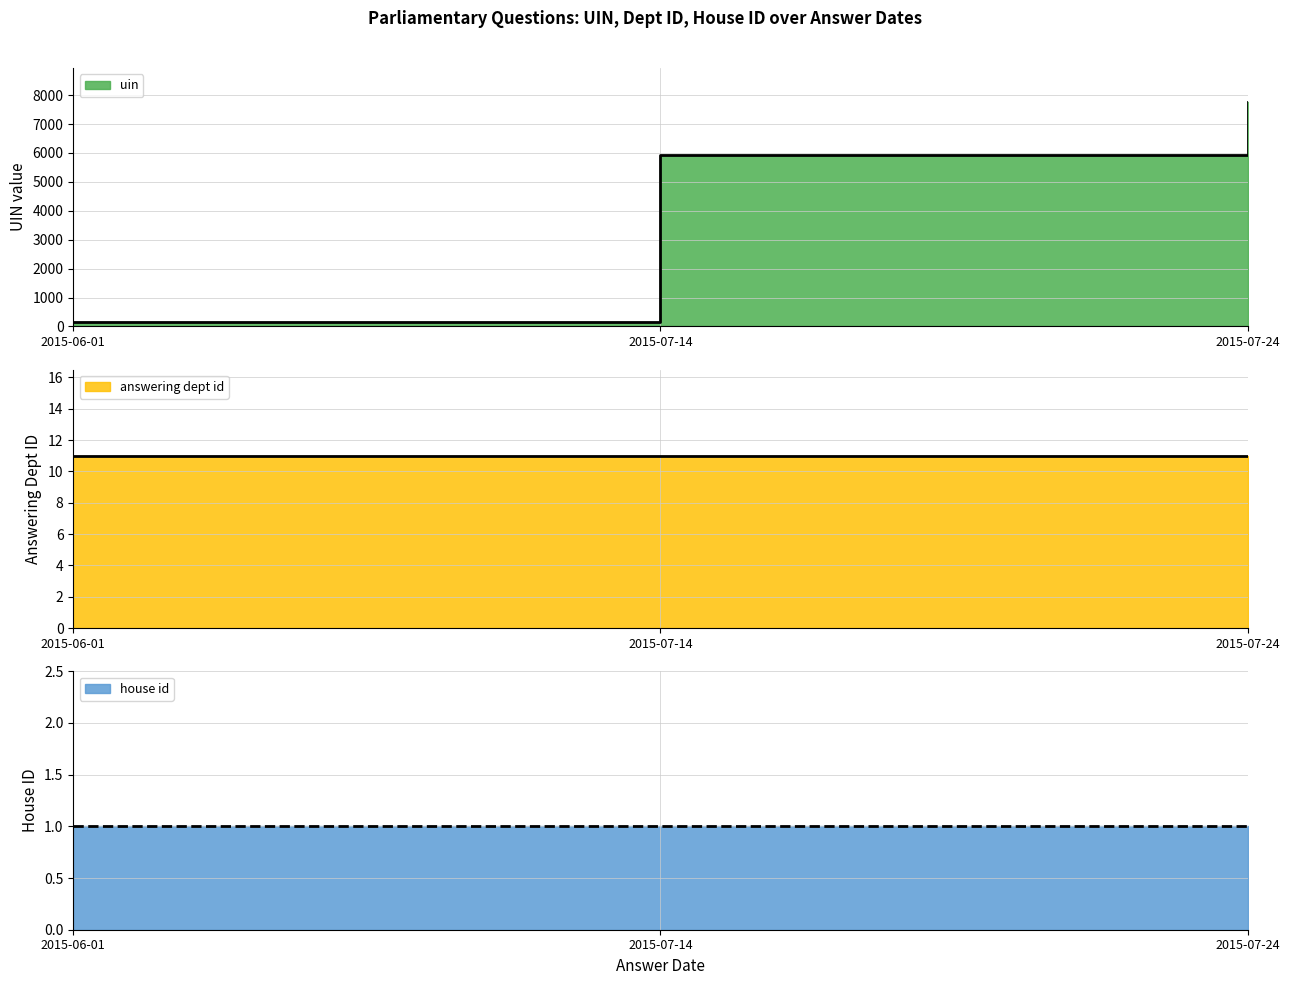

Does the chart have visible grid lines?

Yes